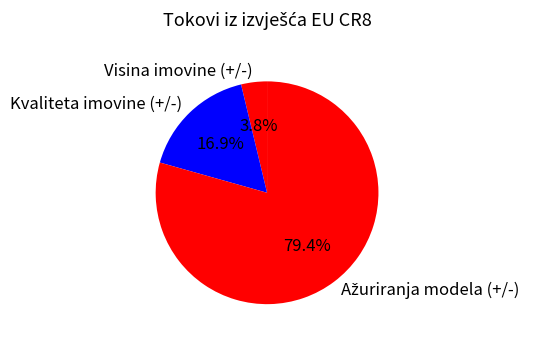

Does Kvaliteta imovine (+/-) account for over 50% of the chart?

No